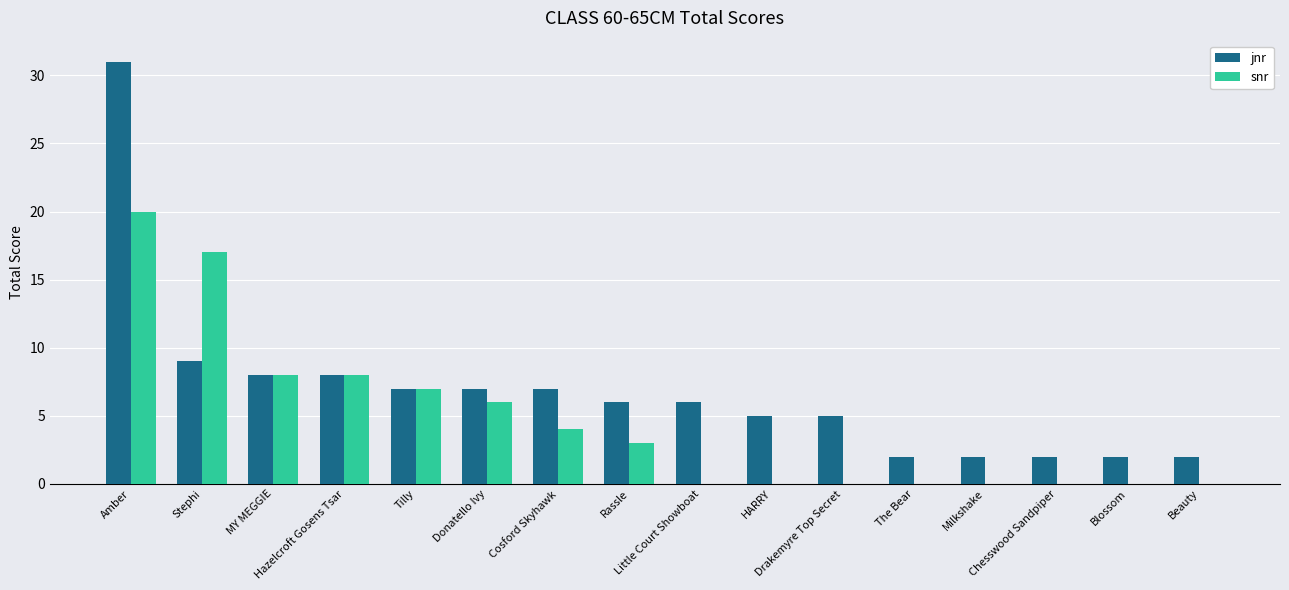

The value of snr at Hazelcroft Gosens Tsar is 5. True or false?

False